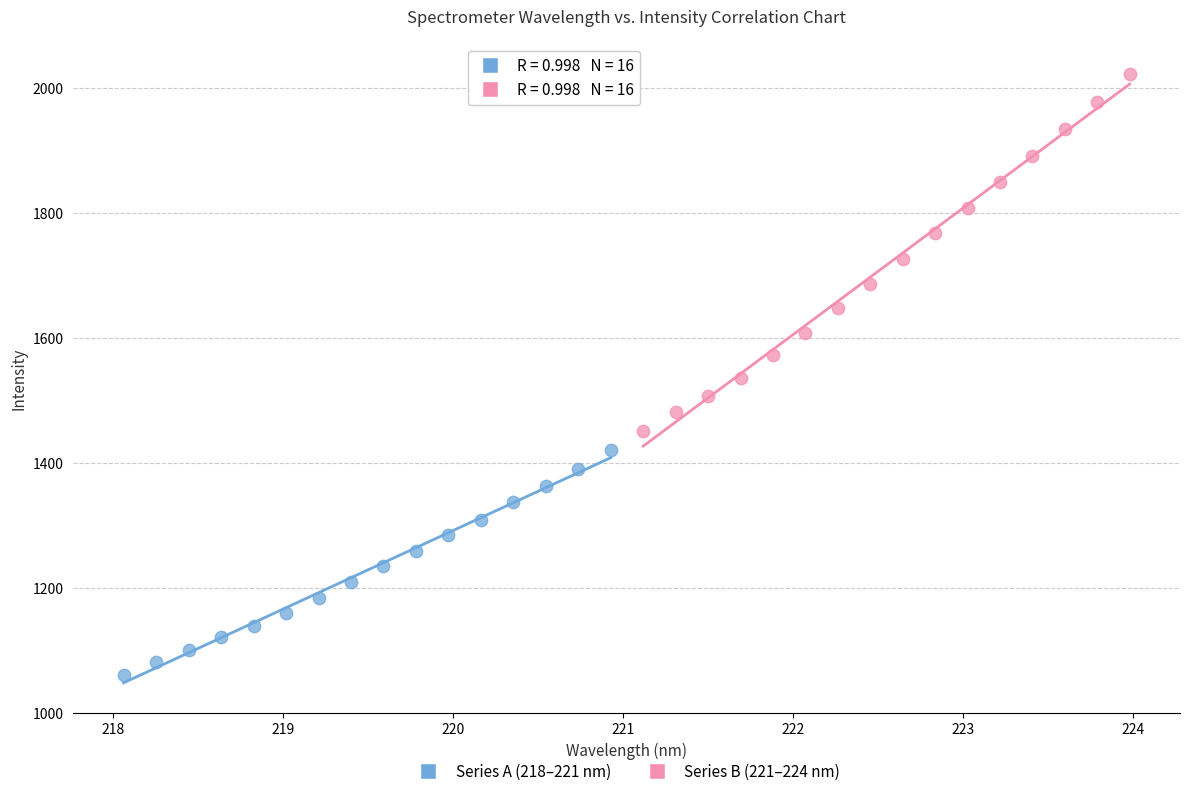

Which series reaches the minimum Y coordinate?

Series A (218–221 nm)